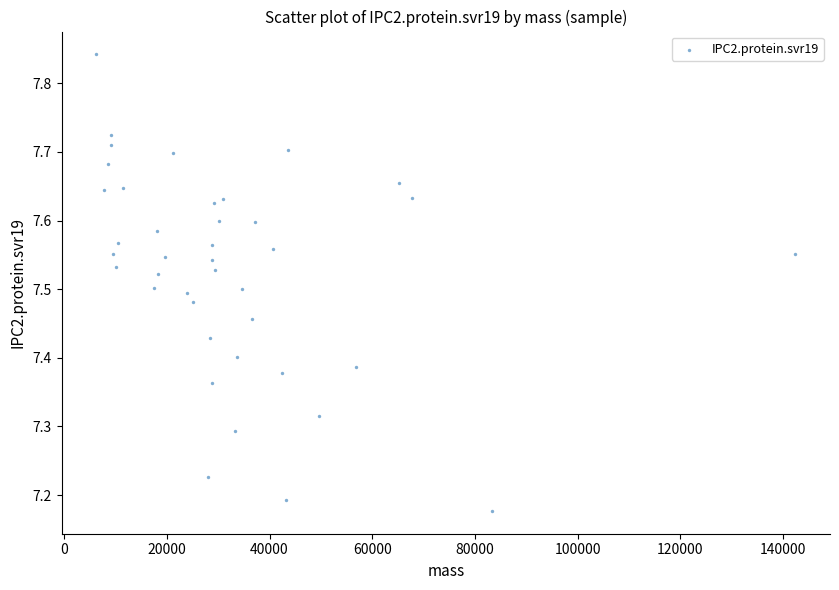

What is the range of X values (max minus min)?

136047.0